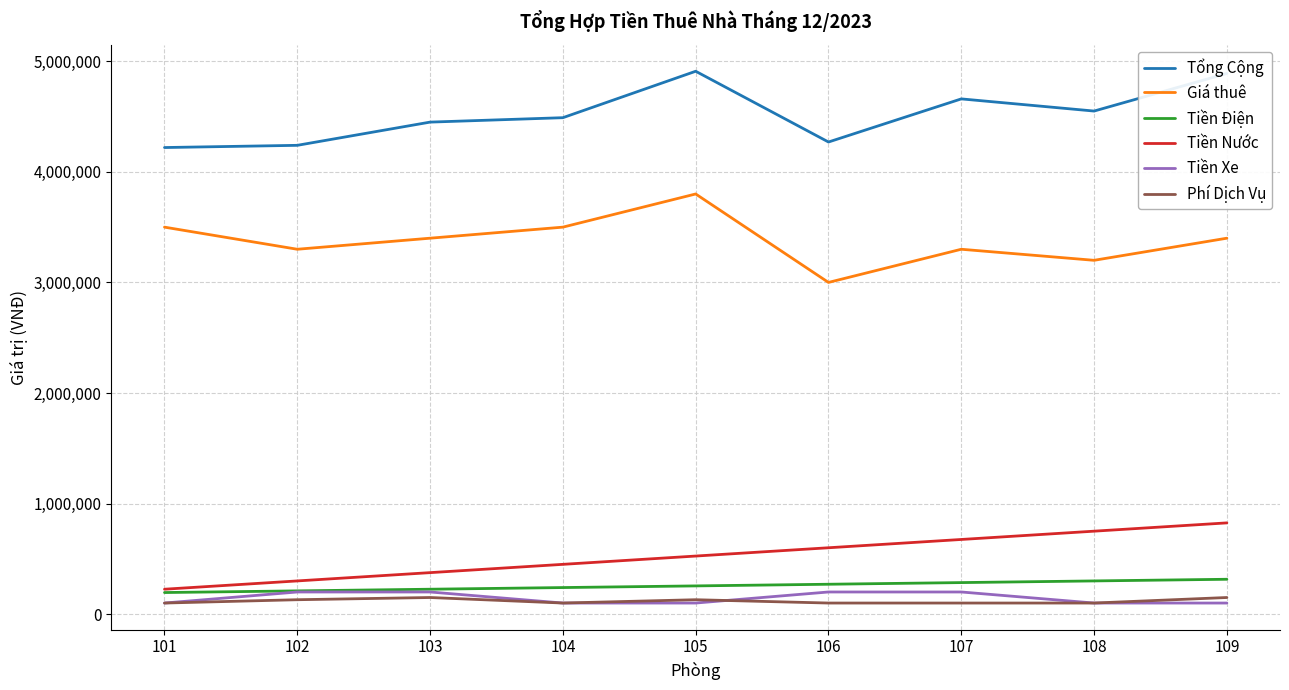

True or false: Tổng Cộng and Tiền Điện cross at least once.

False